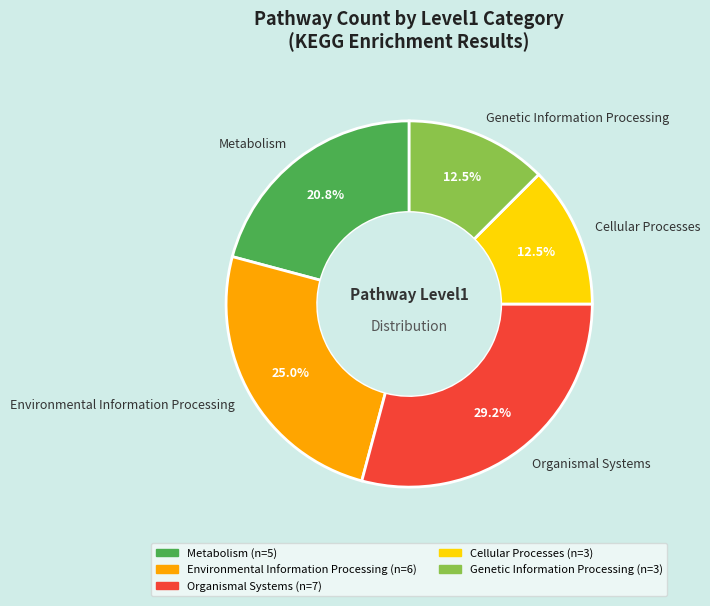

Between Metabolism and Organismal Systems, which is larger?

Organismal Systems